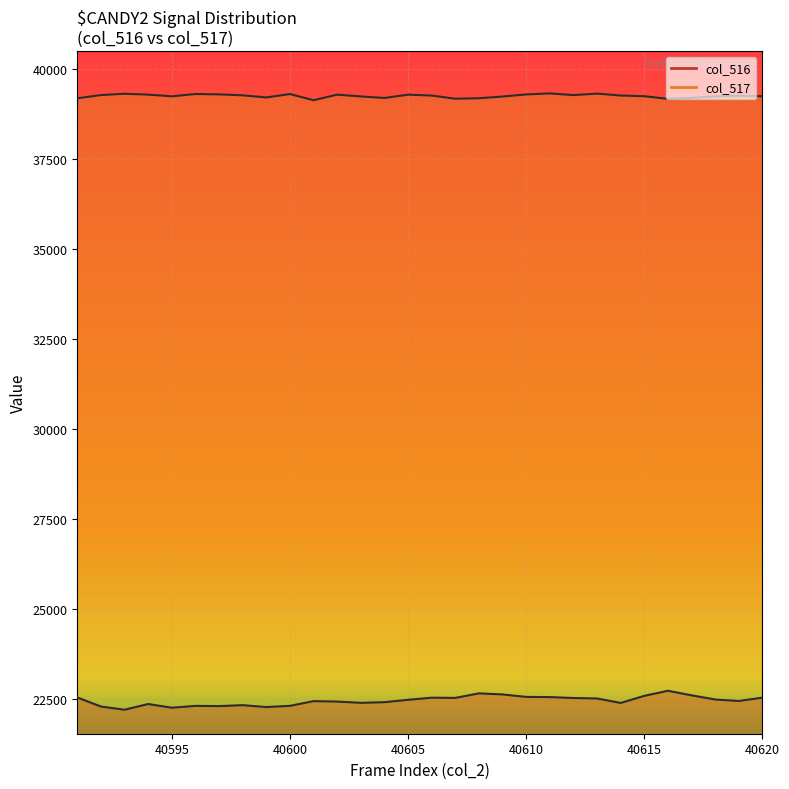

Does the chart display data point markers on the line(s)?

No